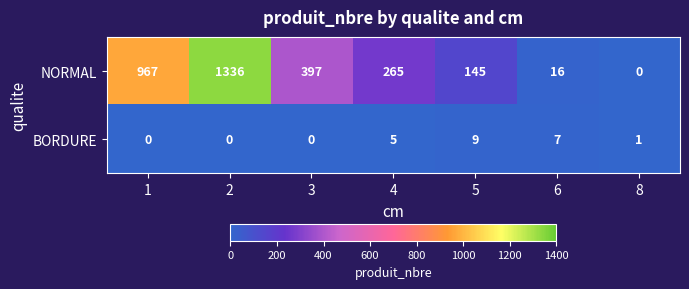

What is the difference between the maximum and minimum values in the BORDURE series?

9